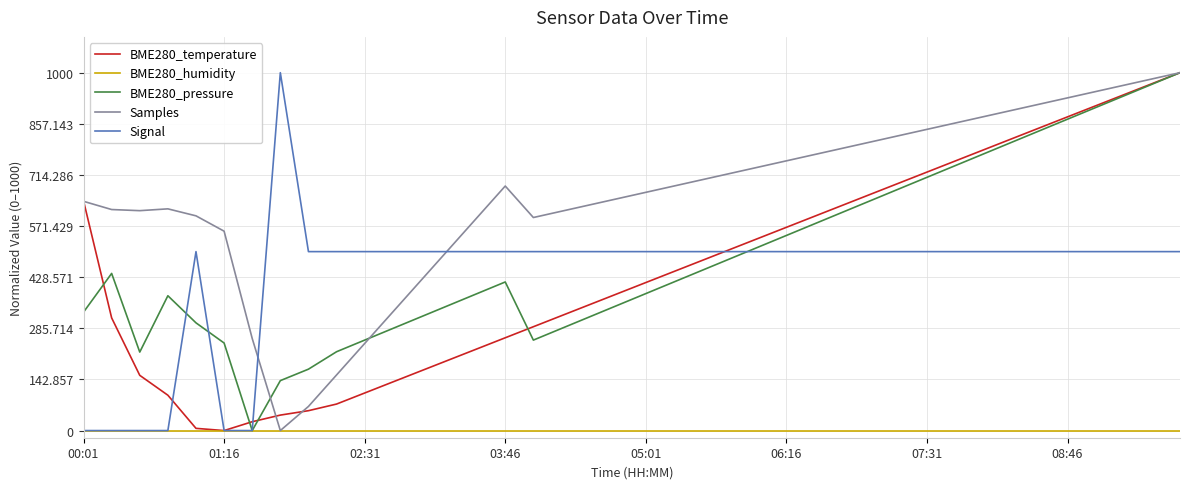

Which series has the largest total across all categories?

Samples